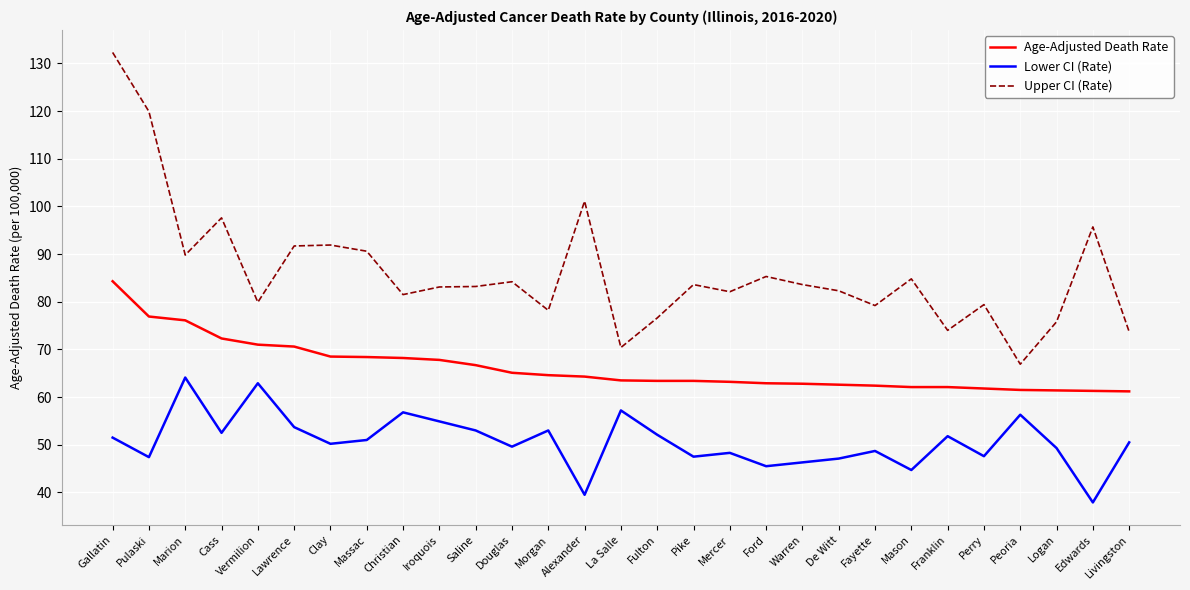

True or false: Lower CI (Rate) and Upper CI (Rate) intersect in this chart.

False